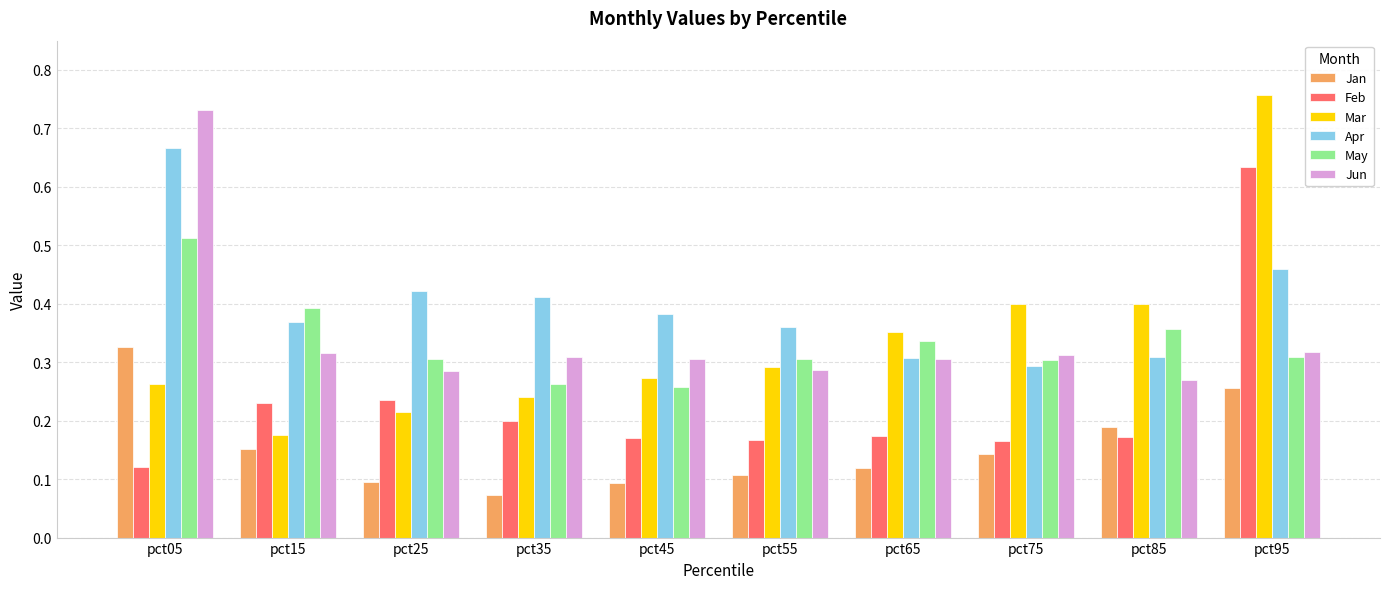

Which series changed the most between pct85 and pct95?

Feb